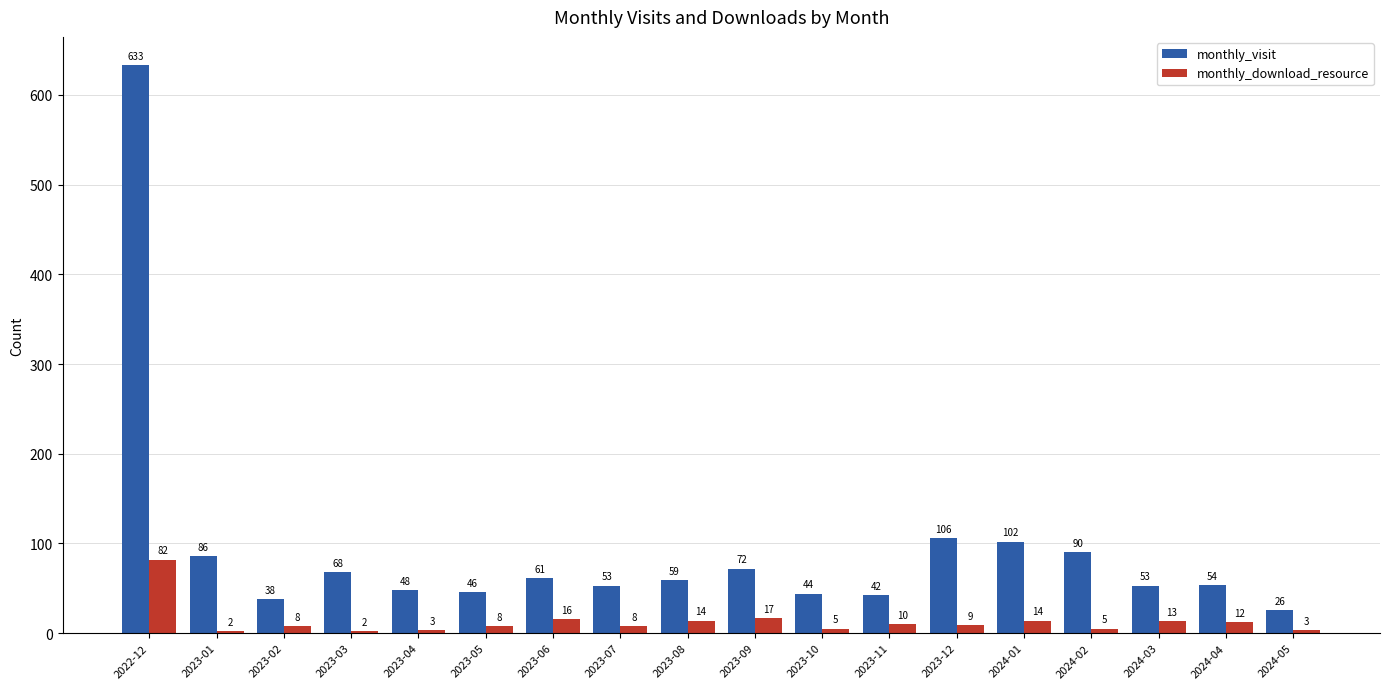

Which category has the highest value in the monthly_visit series?

2022-12